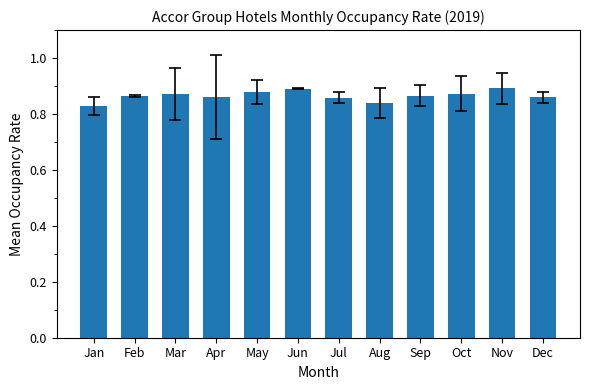

Between Oct and Aug, which is larger?

Oct